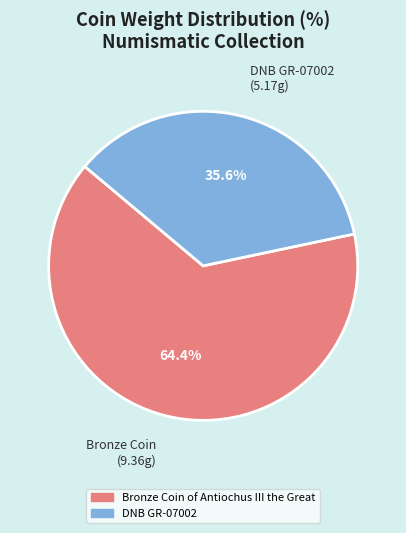

Rank the categories by value from lowest to highest.

DNB GR-07002, Bronze Coin of Antiochus III the Great